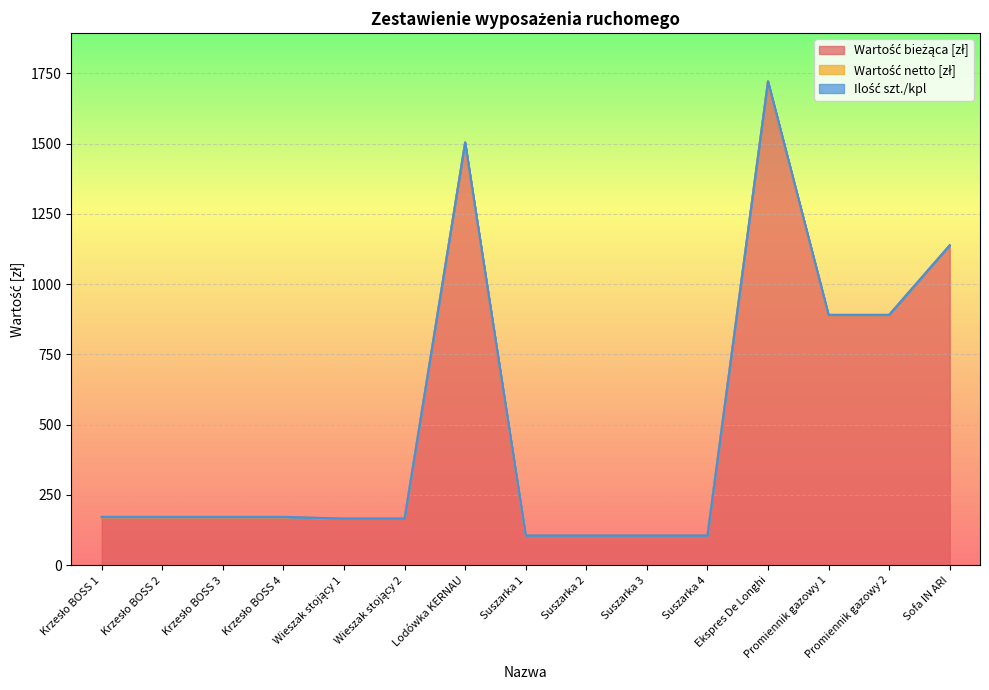

Between Krzesło BOSS 2 and Suszarka 3, which series saw the biggest shift?

Wartość bieżąca [zł]